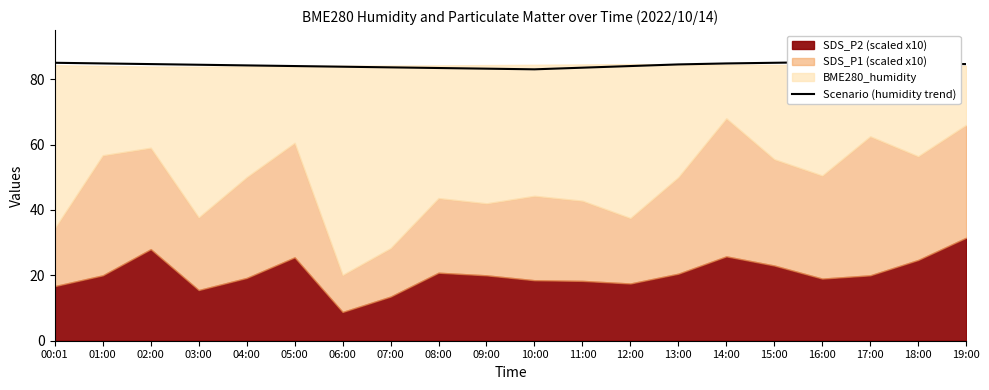

What is the value of the 5th point from the left?

84.2